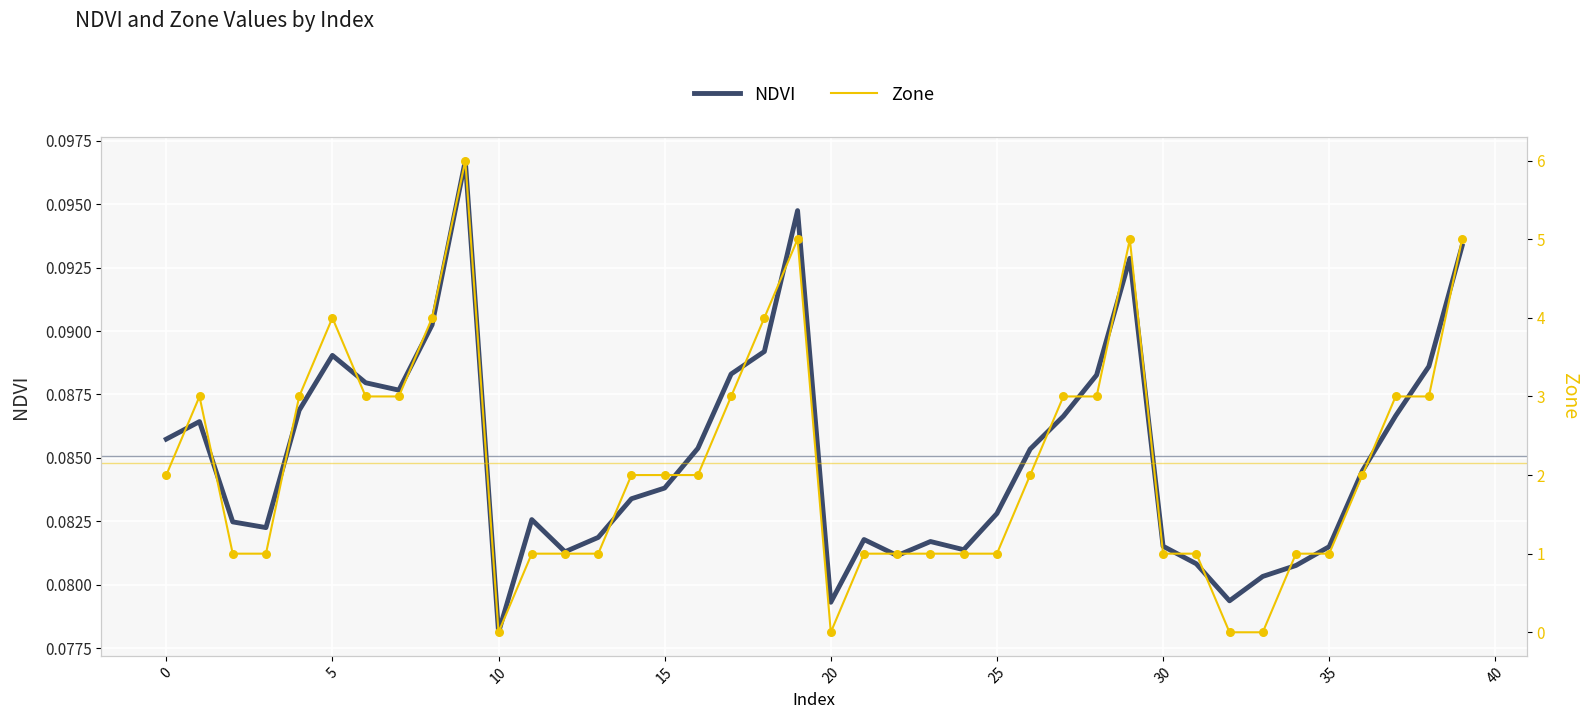

At how many categories does at least one series exceed 4?

4